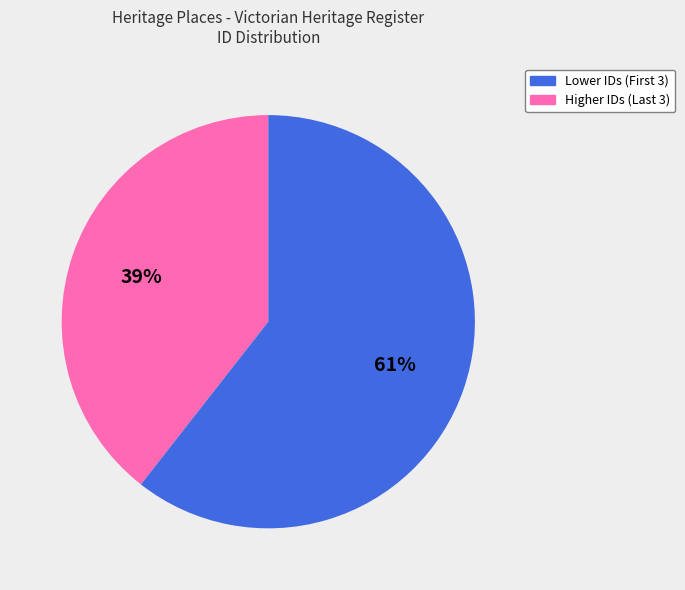

Count the number of slices in the pie.

2